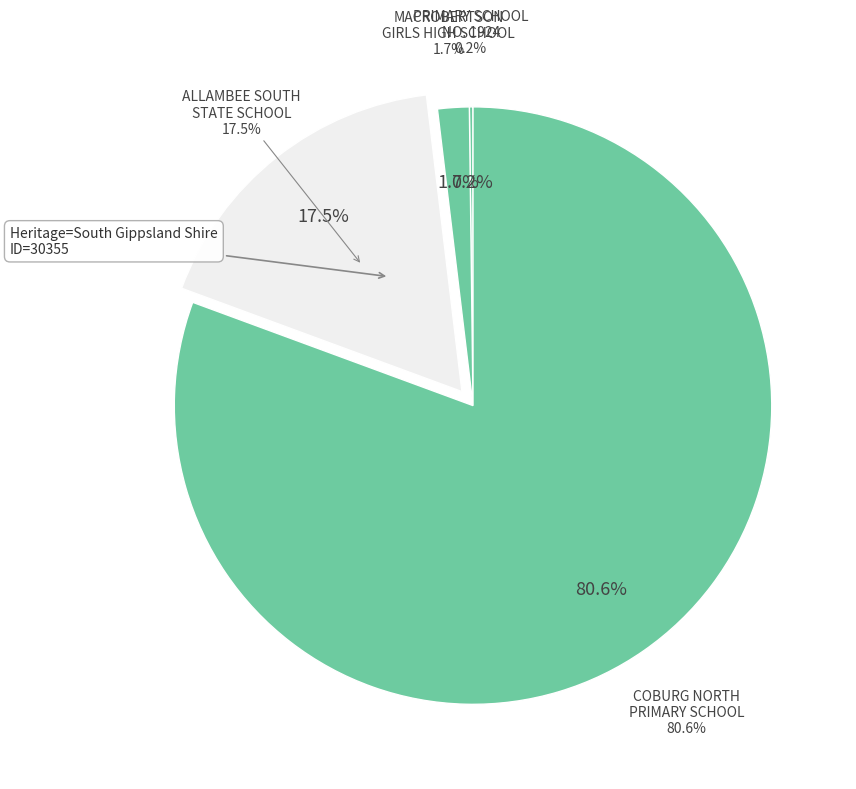

To the nearest percent, what is the difference between the largest and smallest slice percentages?

80%